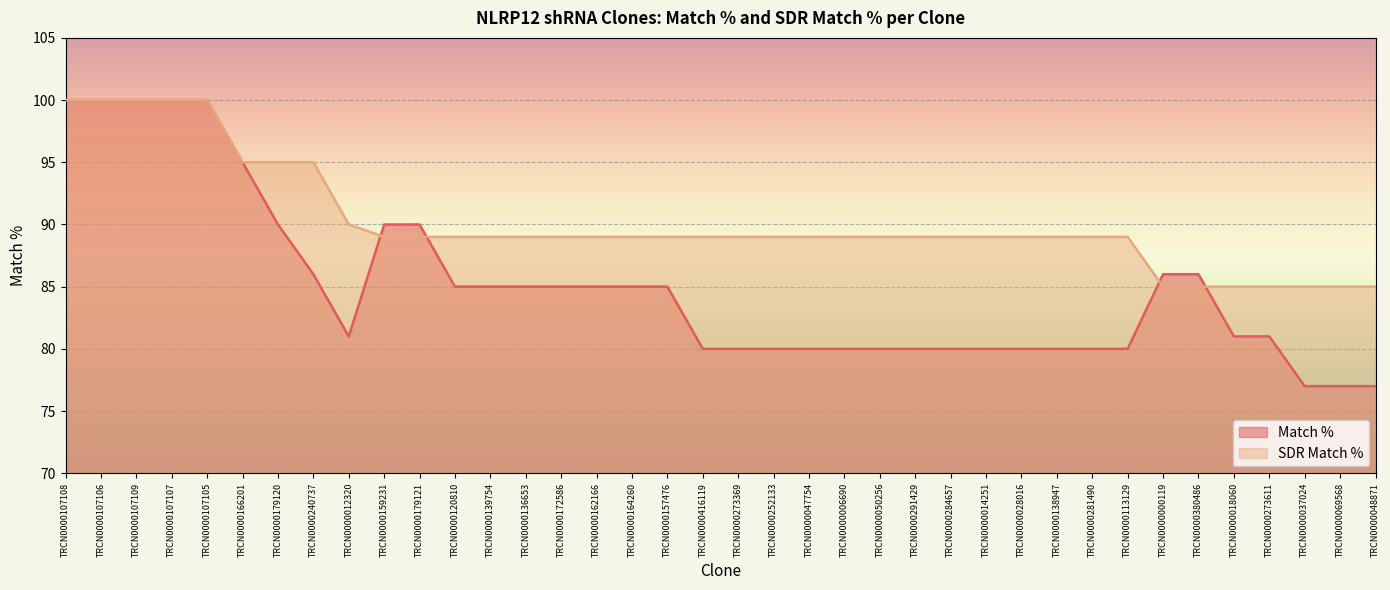

True or false: Match % and SDR Match % cross at least once.

True